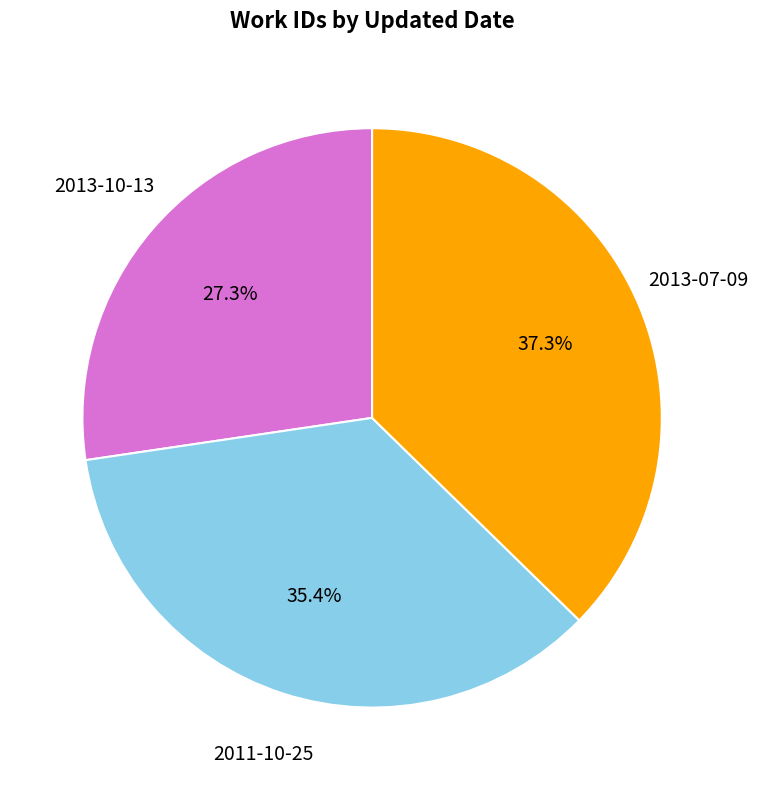

Is there a majority slice in this chart?

No